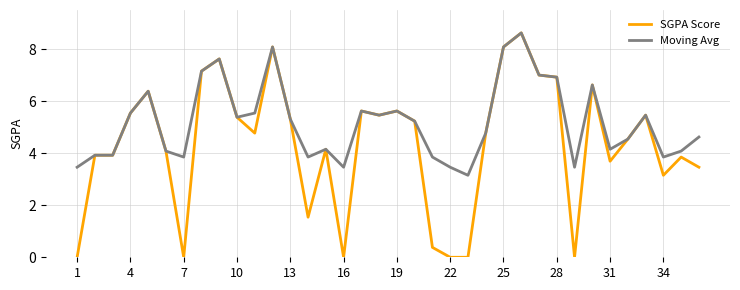

True or false: Moving Avg has more than 0 interior local peaks.

True